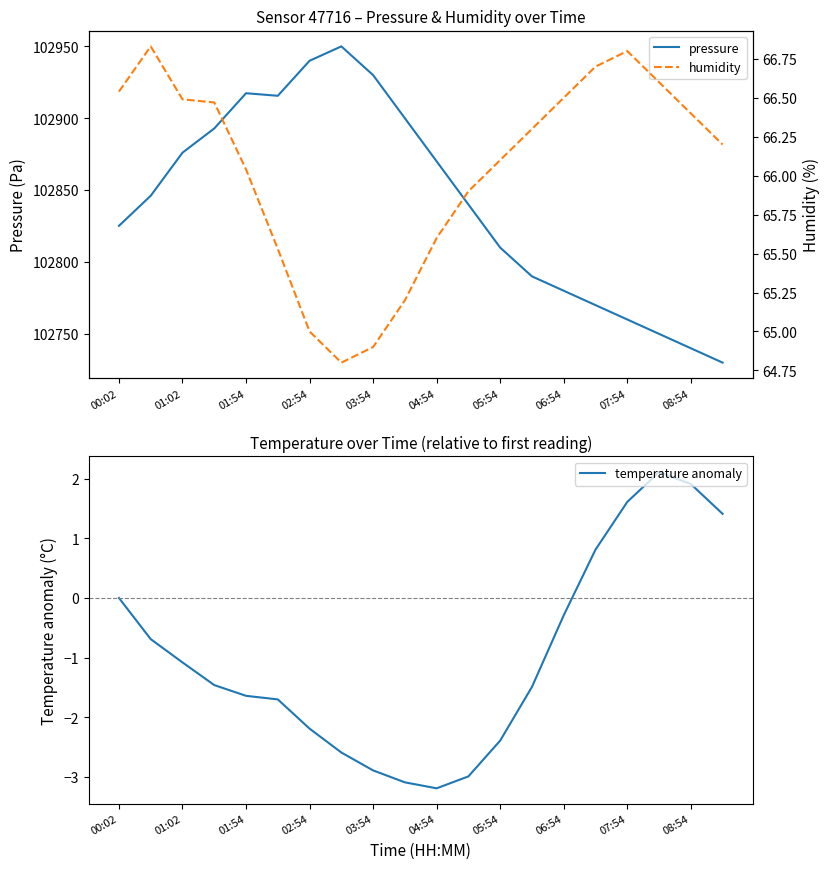

What is the smallest value displayed?

-3.2